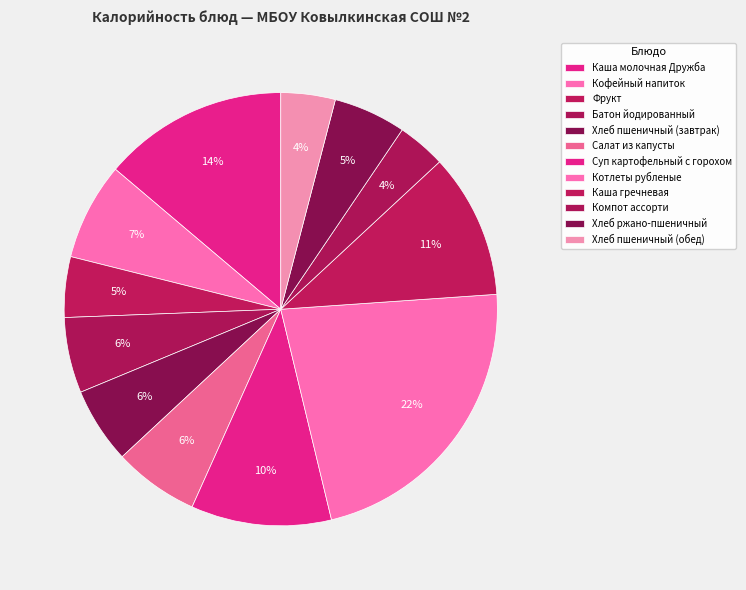

To the nearest percent, what is the average slice percentage?

8%